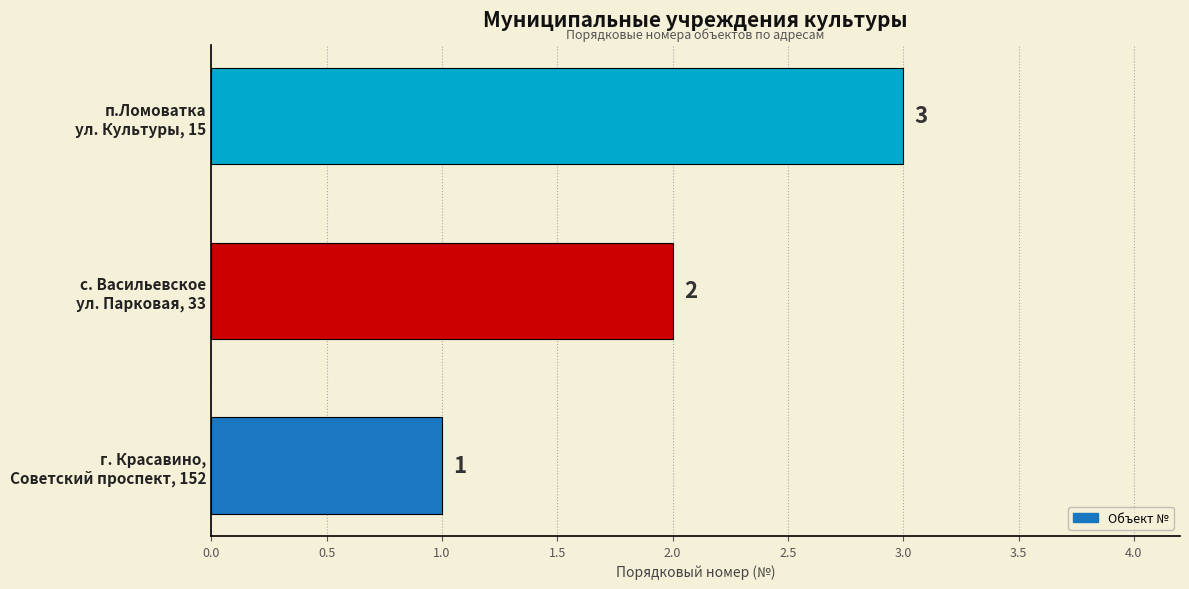

Count the values in the range 1 to 3.

3